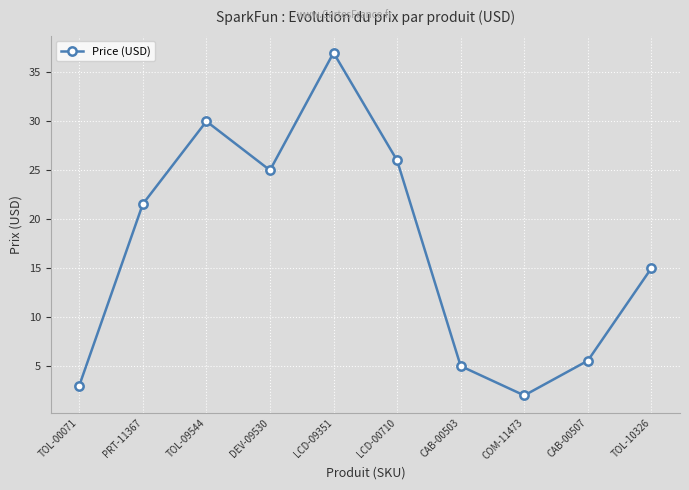

Where is the first local maximum?

TOL-09544